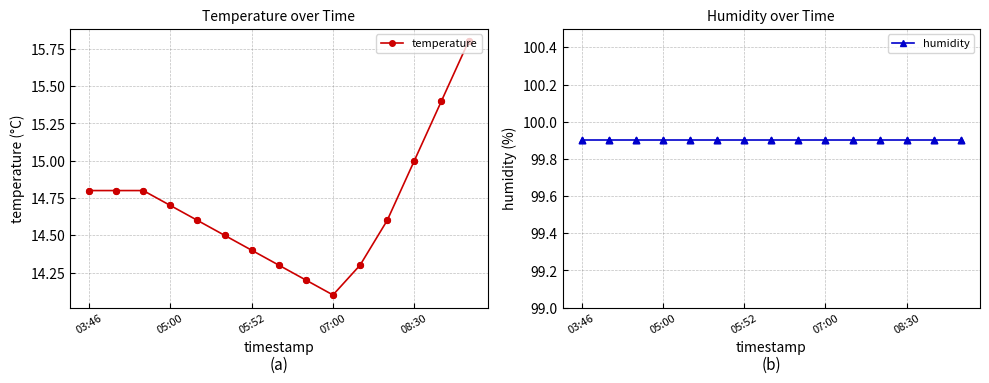

Which series reaches the minimum Y coordinate?

temperature